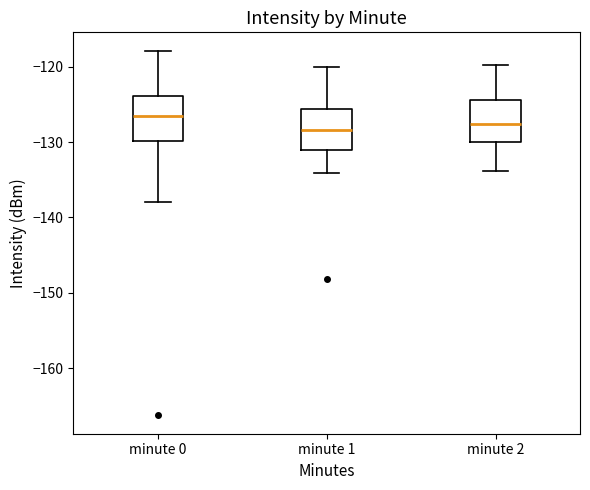

Reading left to right, transcribe this box plot: for each box, give where its median line is, the range the box spans, and where its two whiskers end, as read against the y-axis. The values are not printed on the chart, so give them approximately, as read against the axis.

minute 0: median -127, box -130 to -124, whiskers -138 to -118
minute 1: median -128, box -131 to -126, whiskers -134 to -120
minute 2: median -128, box -130 to -124, whiskers -134 to -120